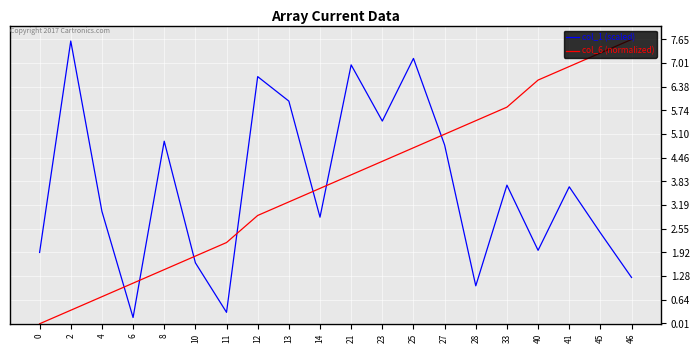

What is the spread (max minus min) of values at 23?

1.1